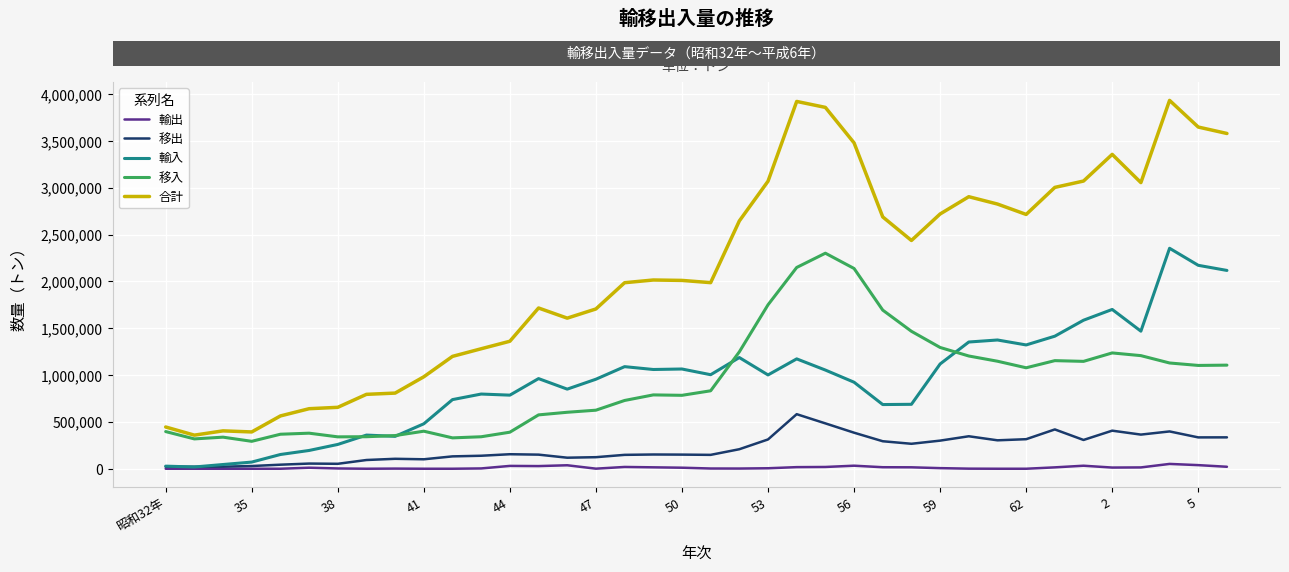

True or false: 移入 and 合計 intersect in this chart.

False